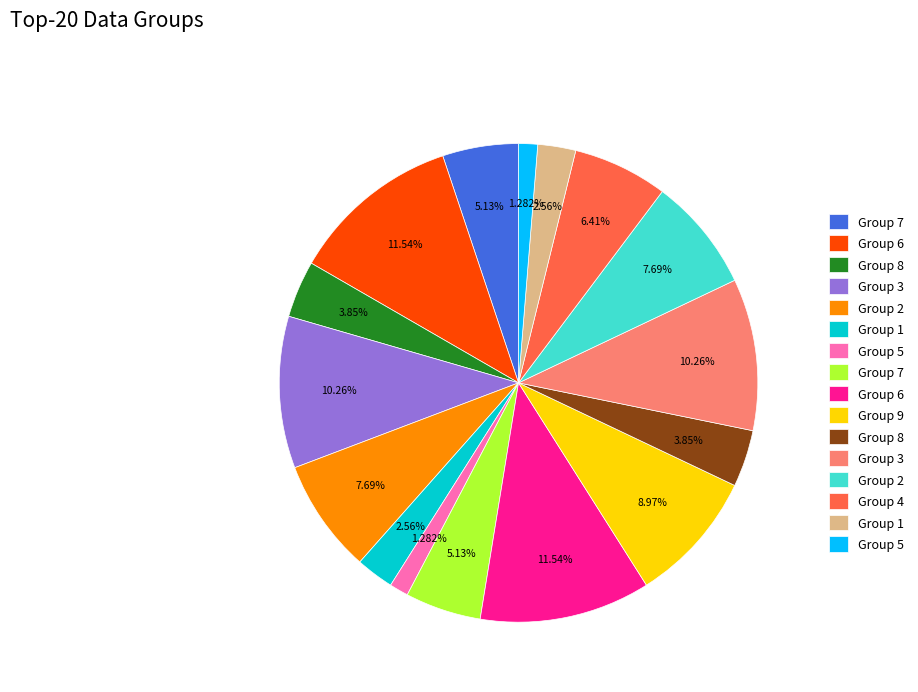

To the nearest percent, what is the average slice percentage?

6%